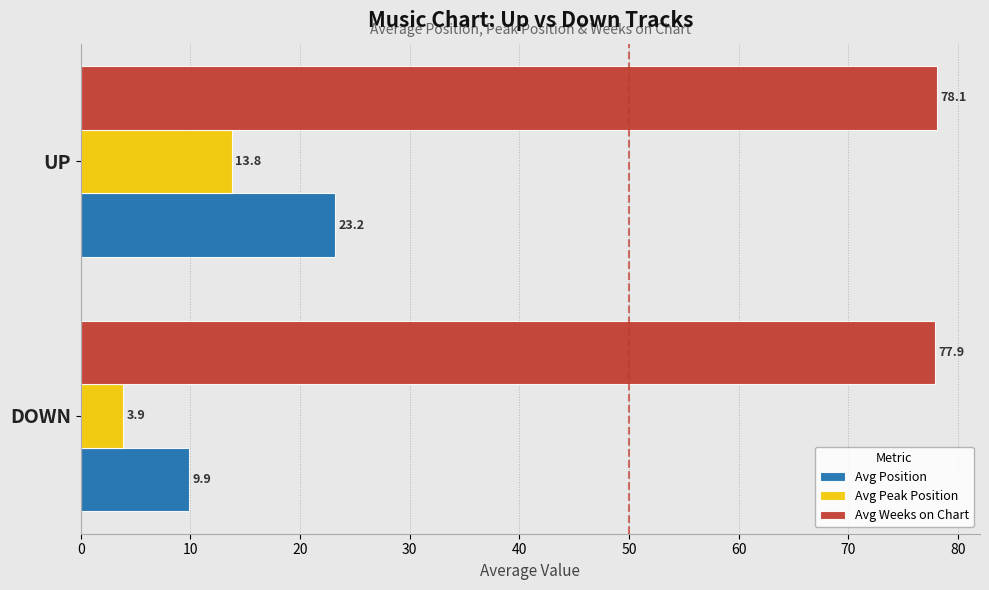

Which series has the widest spread of values?

Avg Position